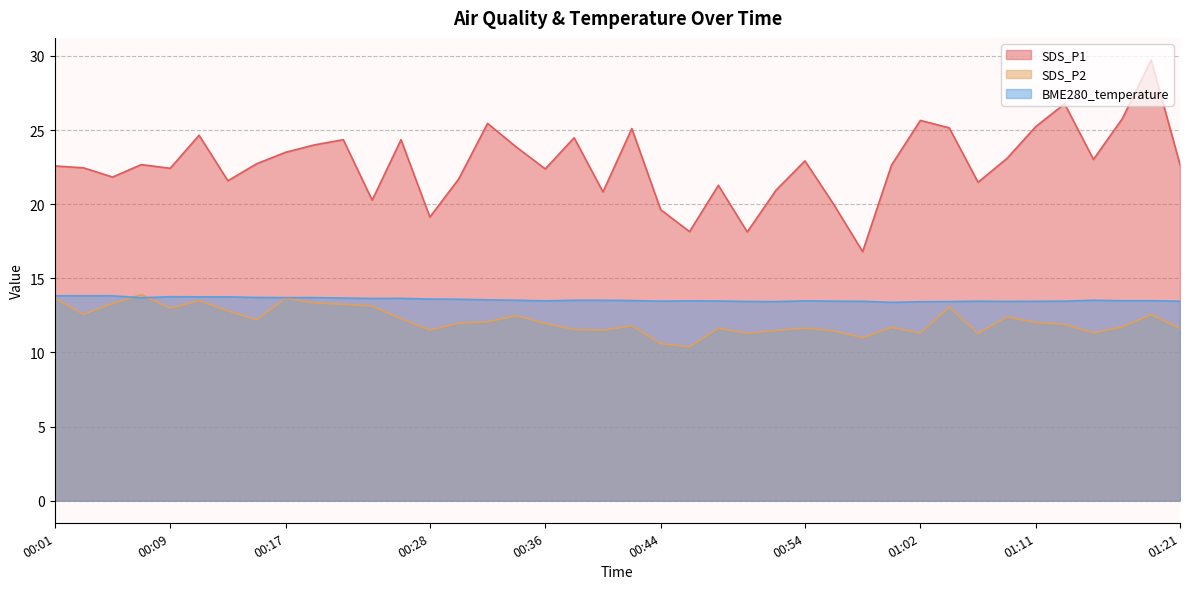

At which category does SDS_P2 reach its first local valley?

00:03